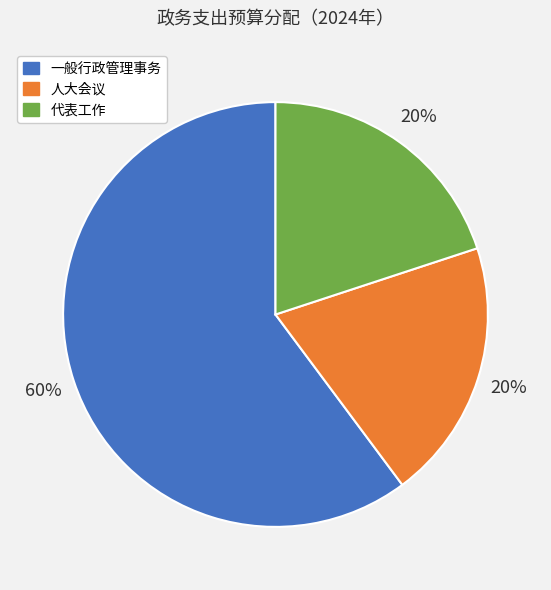

Combined, do 人大会议 and 一般行政管理事务 account for over 50%?

Yes